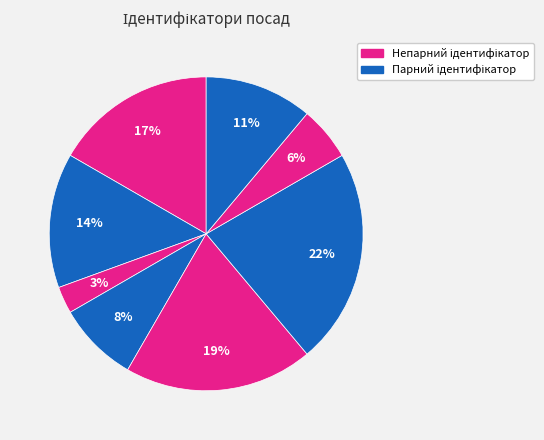

Count the number of slices in the pie.

8